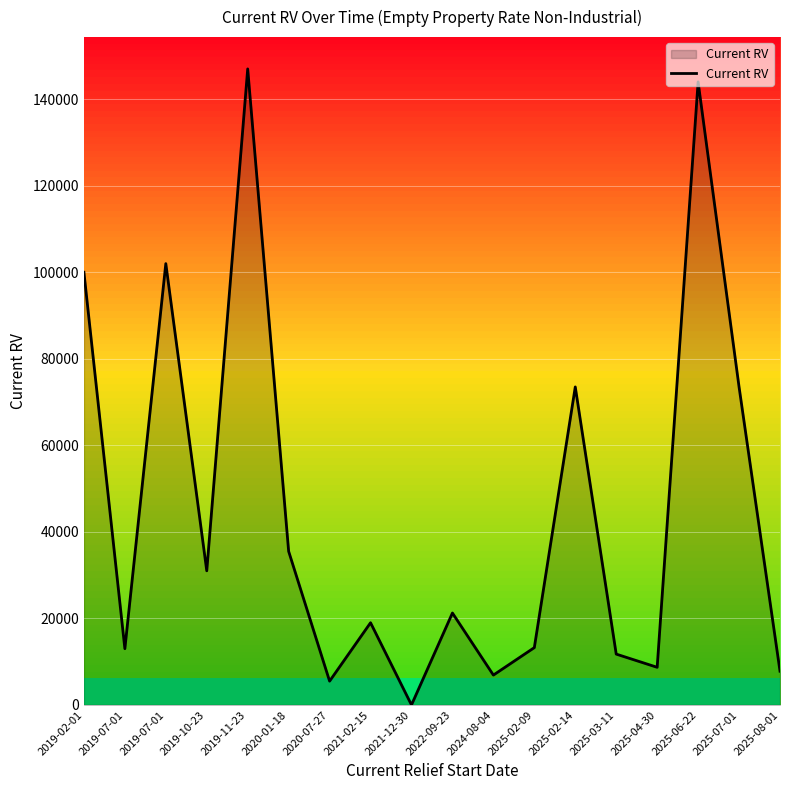

How many values are below 21250?

9